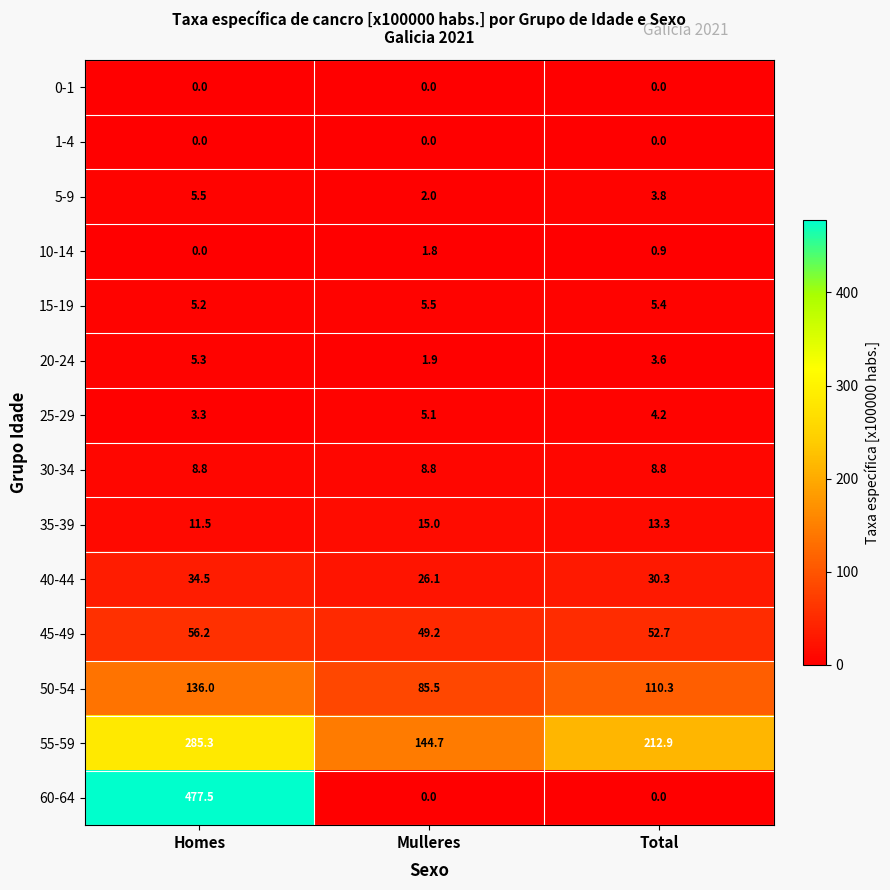

What is the difference between the 50-54 values at Homes and Total?

25.7